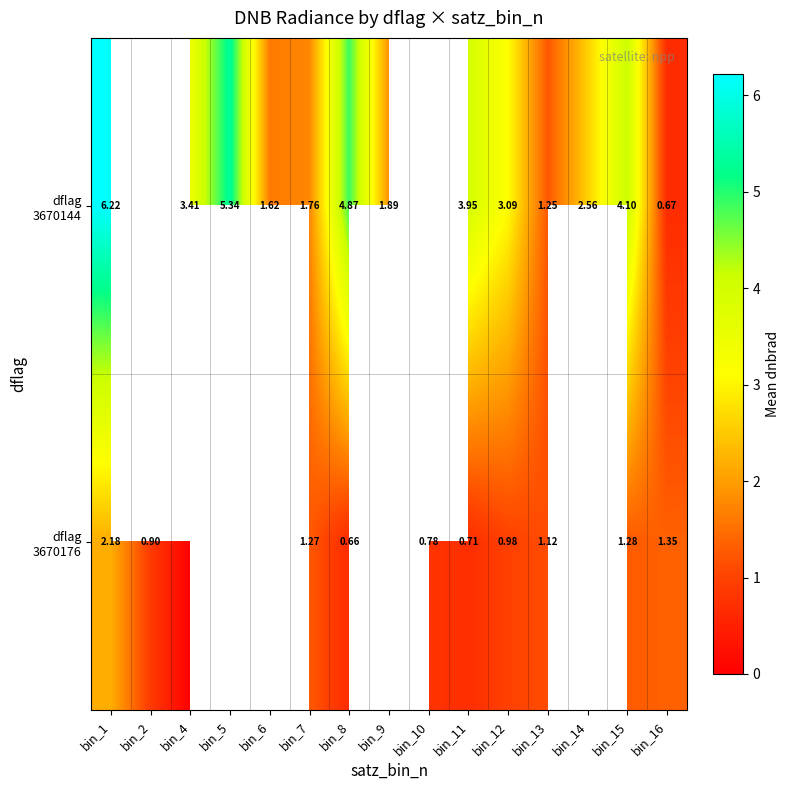

At which label does dflag 3670176 reach its minimum?

bin_4